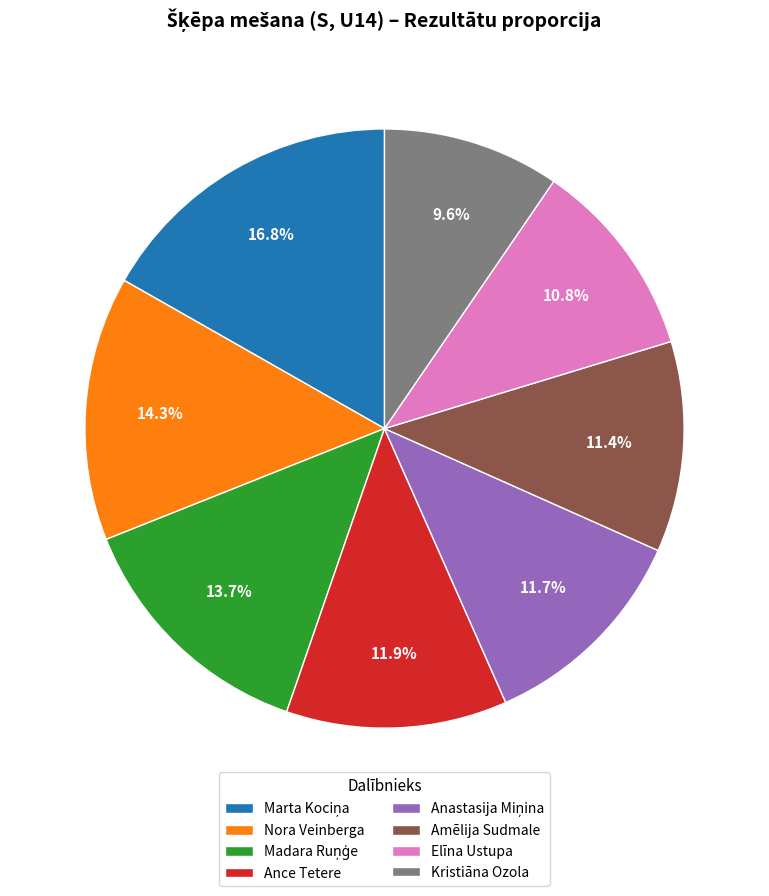

The Amēlija Sudmale slice represents 18% of the pie. True or false?

False